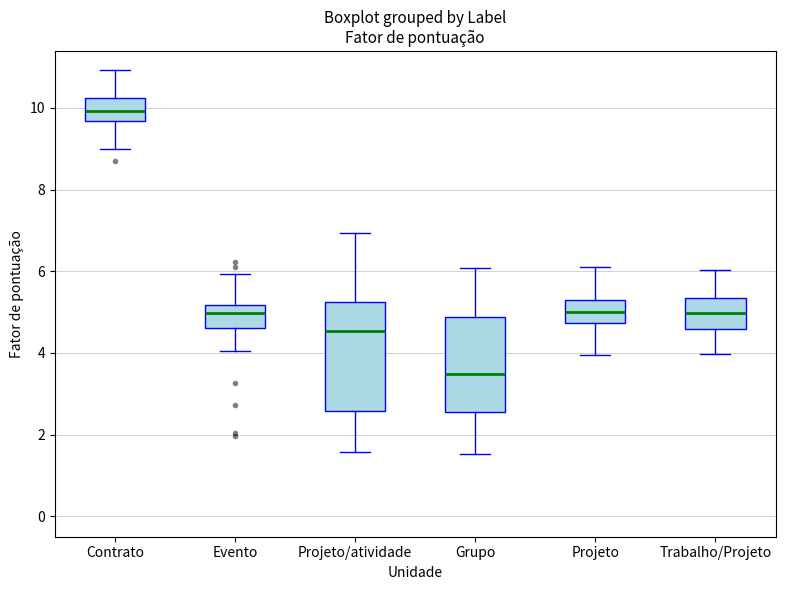

Which box is the tallest, from its lower edge to its upper edge?

Projeto/atividade